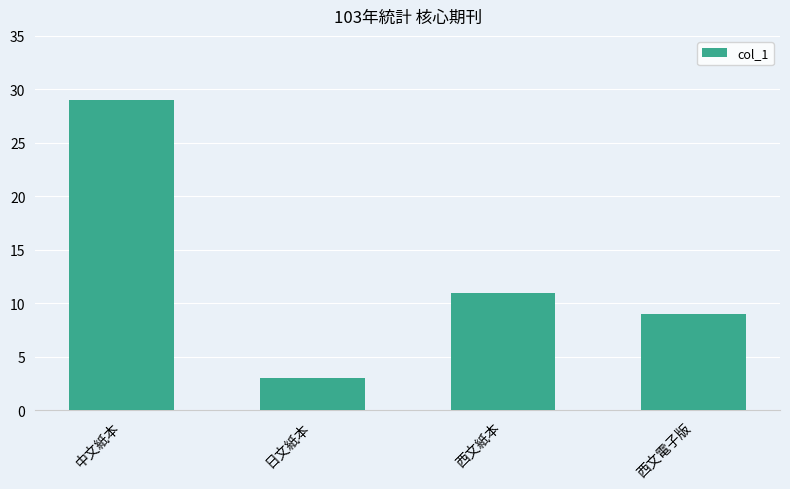

Where is the data nearest to the value 16?

西文紙本